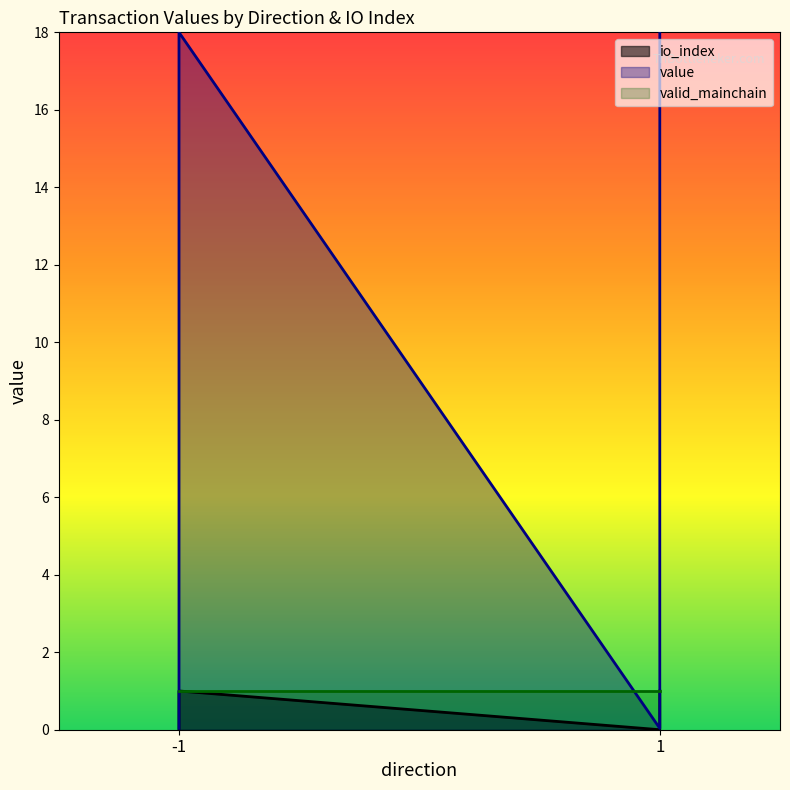

True or false: io_index has more than 0 points higher than both neighbors.

True